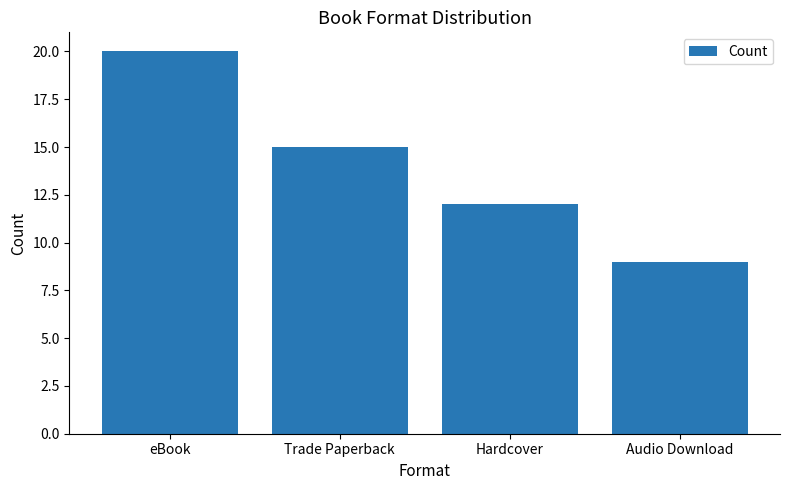

Are the bars horizontal?

No